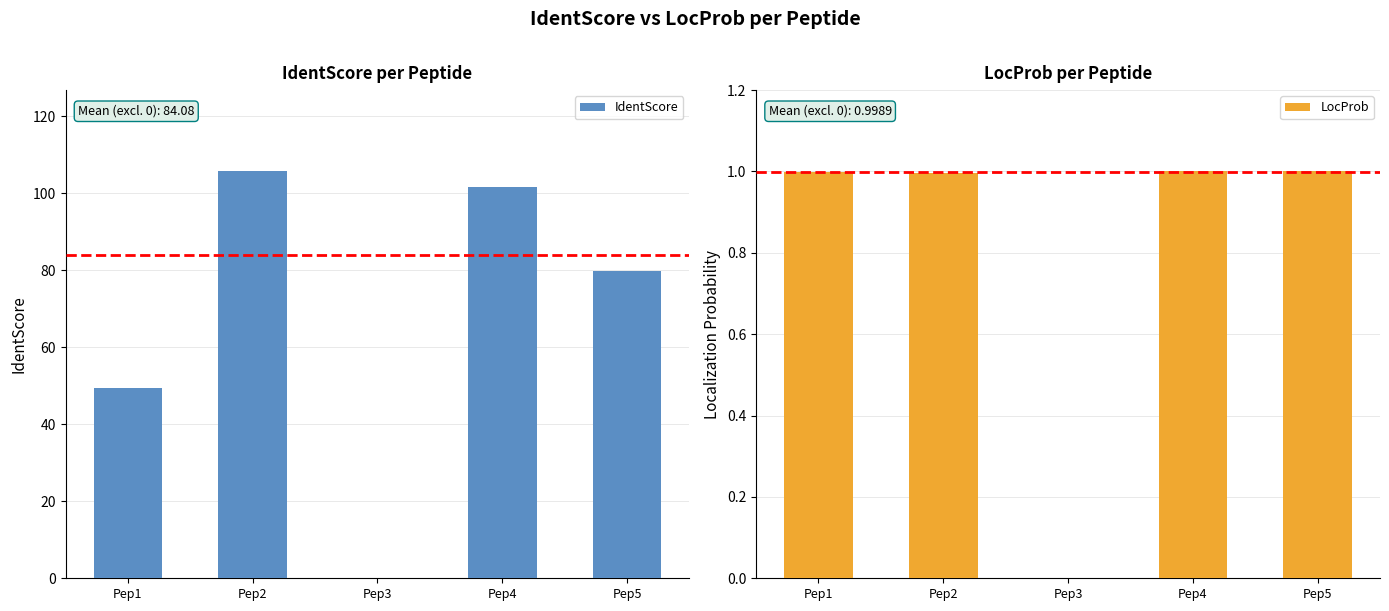

Reading right to left, what are all the values shown in this chart?

IdentScore: Pep5=79.7	Pep4=101.5	Pep3=0.0	Pep2=105.7	Pep1=49.5
LocProb: Pep5=1.0	Pep4=1.0	Pep3=0.0	Pep2=1.0	Pep1=1.0